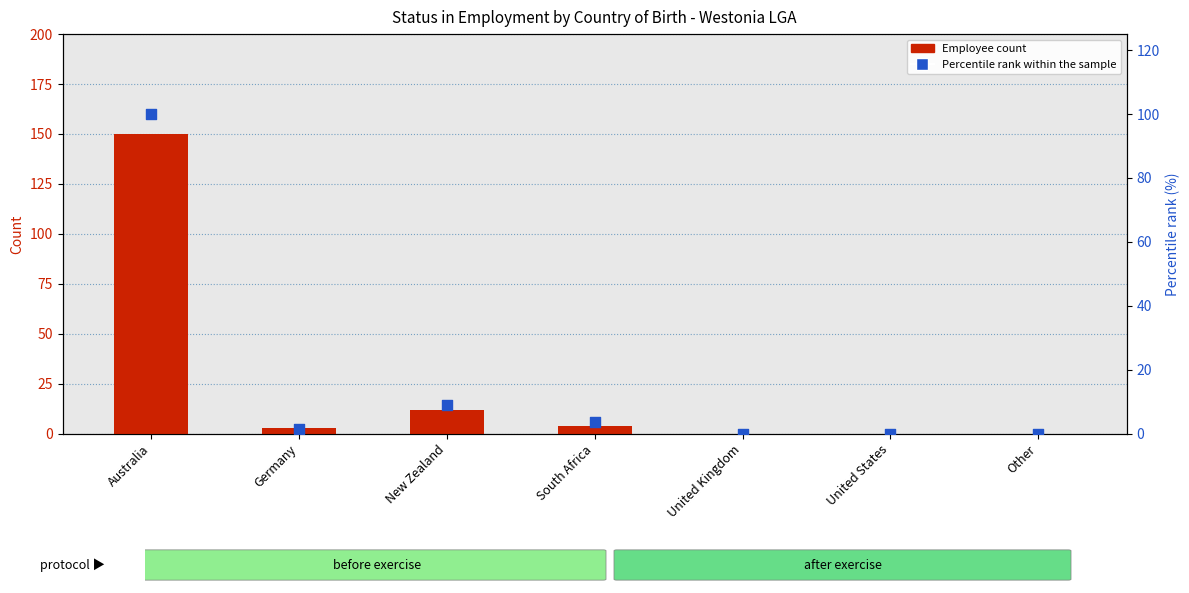

Is the value of Percentile rank within the sample at United States greater than the value of Employee count at United States?

No